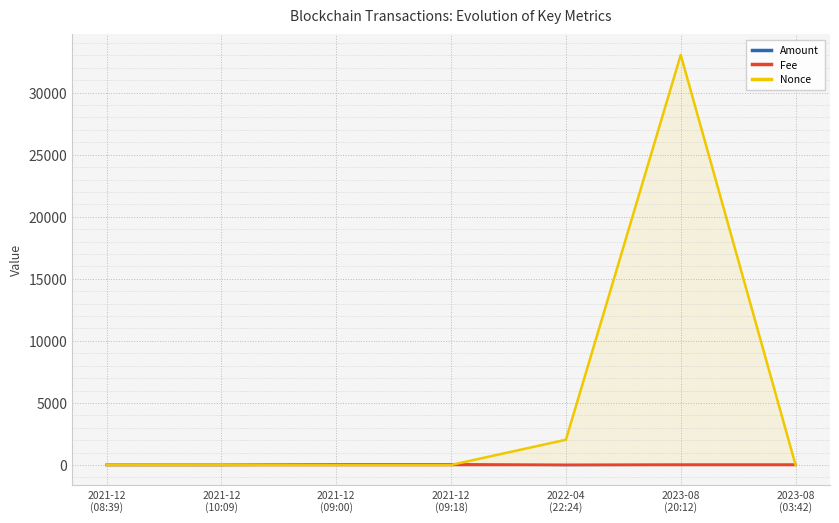

True or false: Nonce has more than 1 interior local peaks.

True